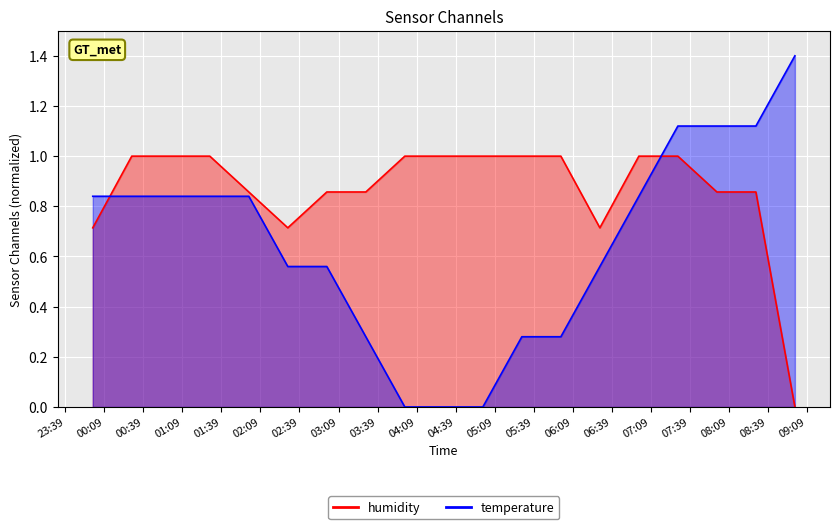

What is the average value of the humidity series?

0.9